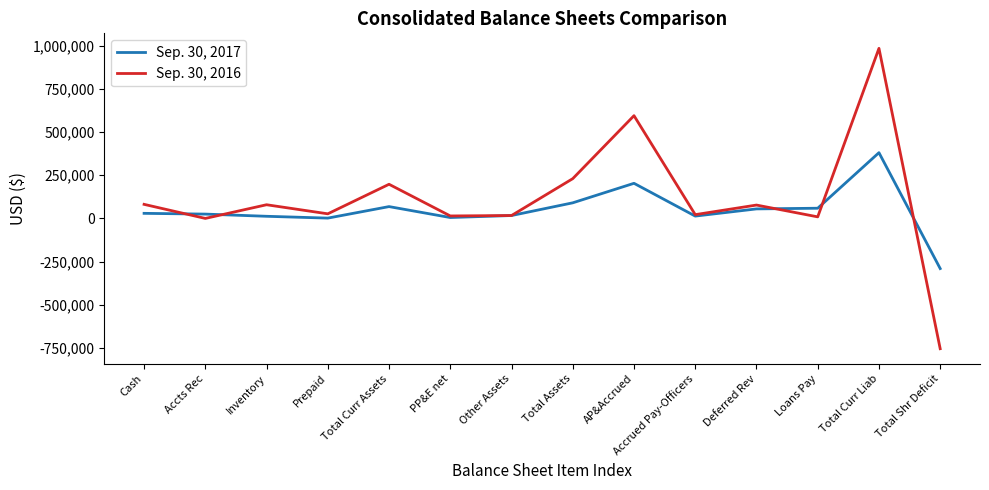

List the series in order of their peak value, highest first.

Sep. 30, 2016, Sep. 30, 2017